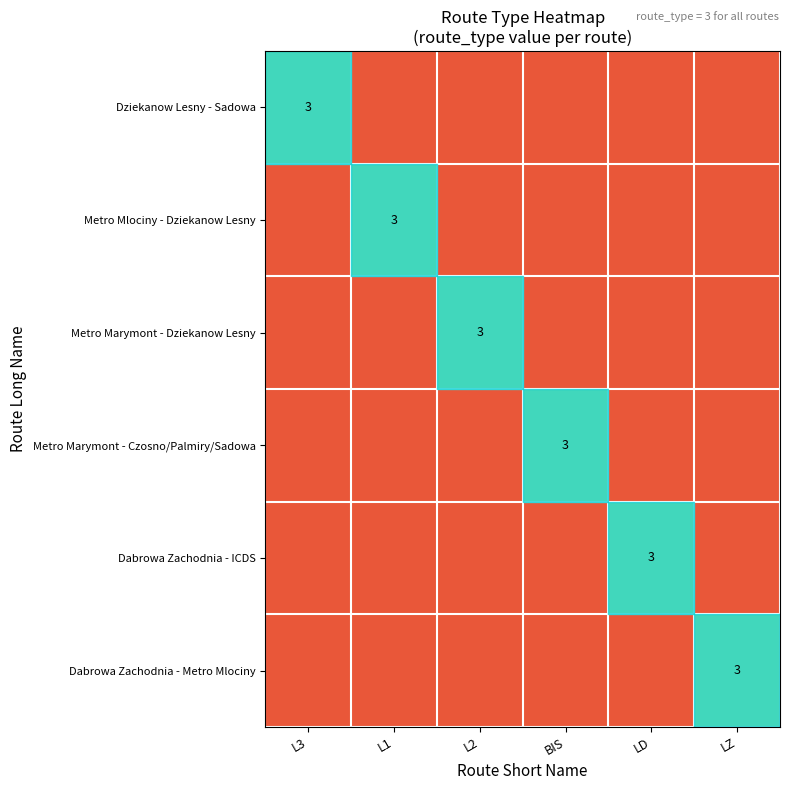

Between L2 and LD, which is larger?

L2